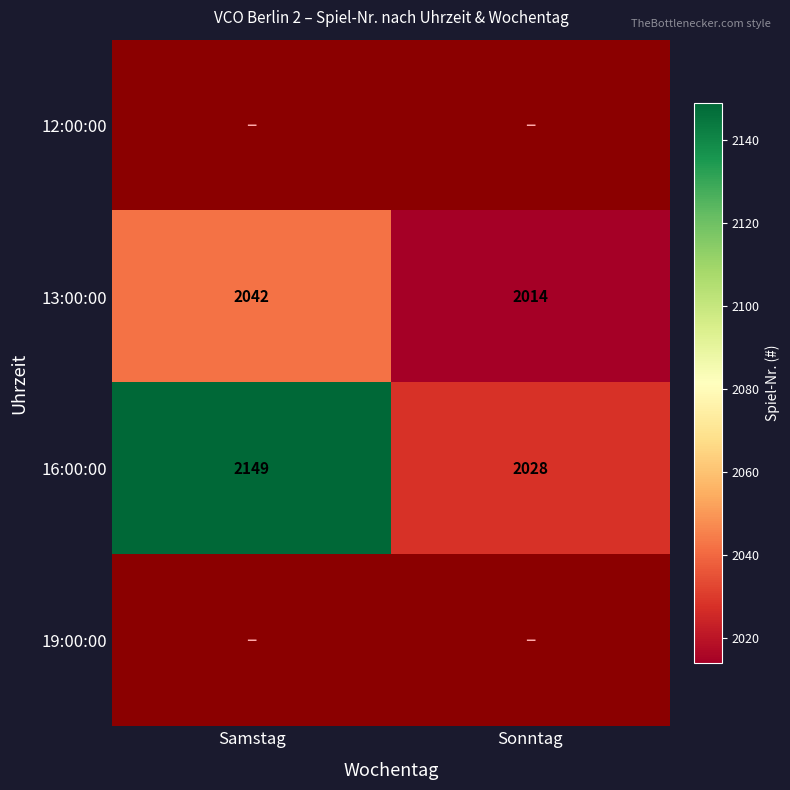

What is the average value of the 13:00:00 series?

2028